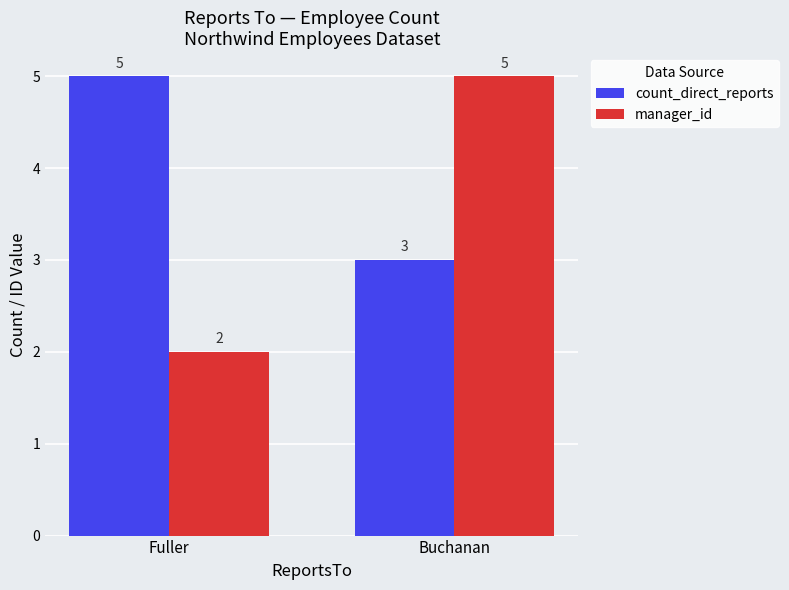

The value of manager_id at Buchanan is 5. True or false?

True